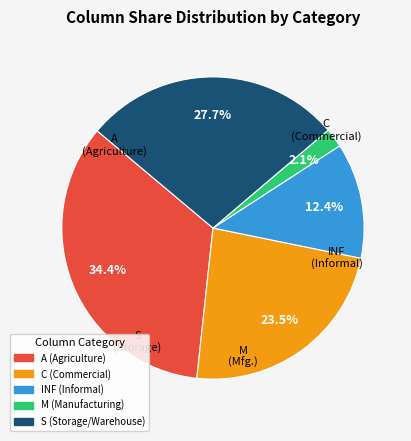

Is there a majority slice in this chart?

No